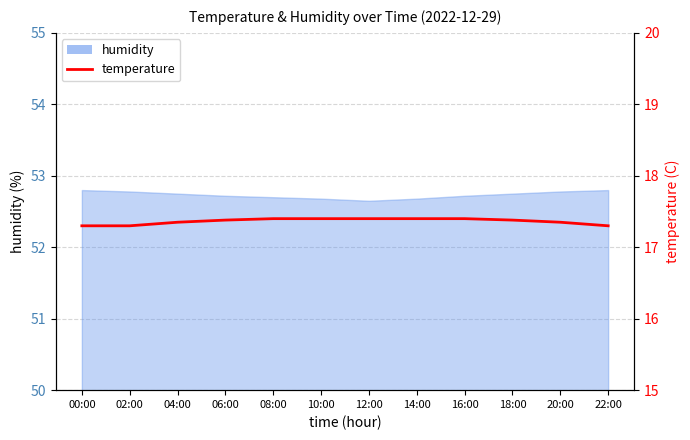

At which label is the value closest to 17?

00:00